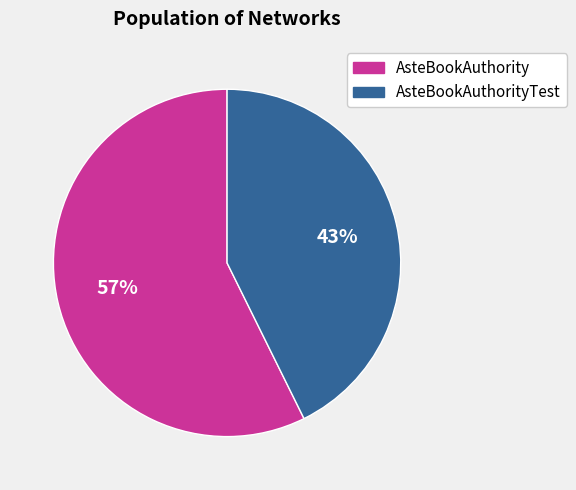

Which has a higher value, AsteBookAuthorityTest or AsteBookAuthority?

AsteBookAuthority